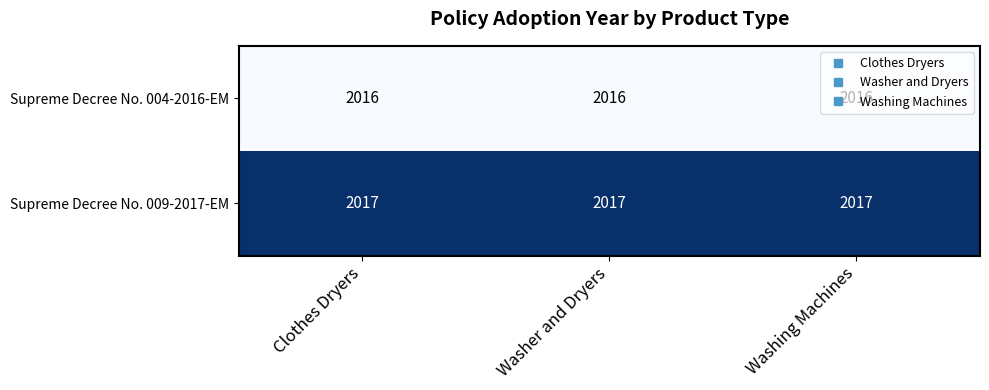

What is the approximate value of Supreme Decree No. 004-2016-EM at Washing Machines?

2016